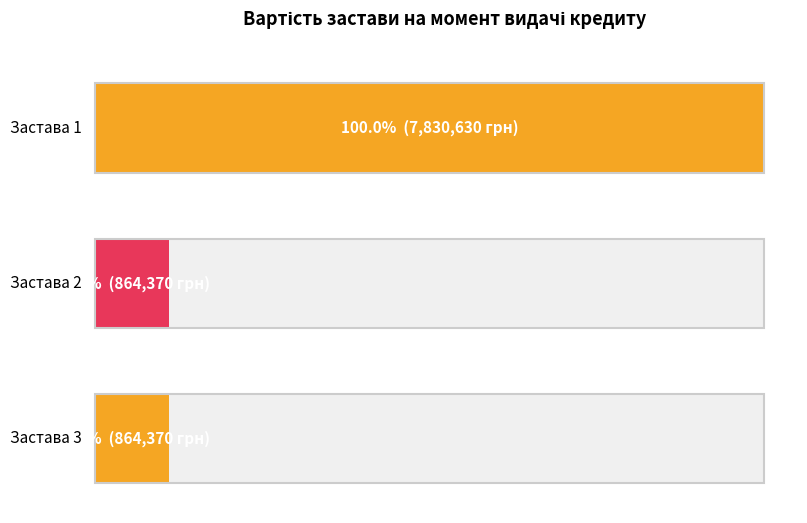

What is the average value?

3186457